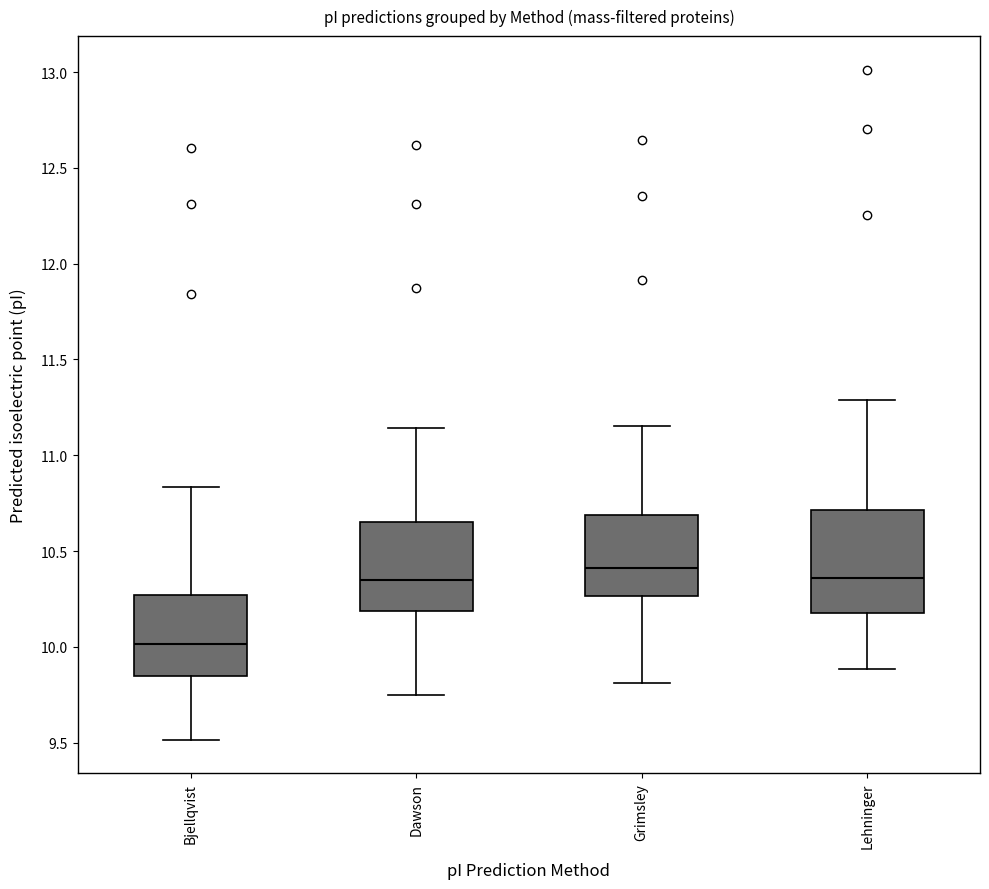

Reading left to right, transcribe this box plot: for each box, give where its median line is, the range the box spans, and where its two whiskers end, as read against the y-axis. The values are not printed on the chart, so give them approximately, as read against the axis.

Bjellqvist: median 10.00, box 9.85 to 10.25, whiskers 9.50 to 10.85
Dawson: median 10.35, box 10.20 to 10.65, whiskers 9.75 to 11.15
Grimsley: median 10.40, box 10.25 to 10.70, whiskers 9.80 to 11.15
Lehninger: median 10.35, box 10.20 to 10.70, whiskers 9.90 to 11.30